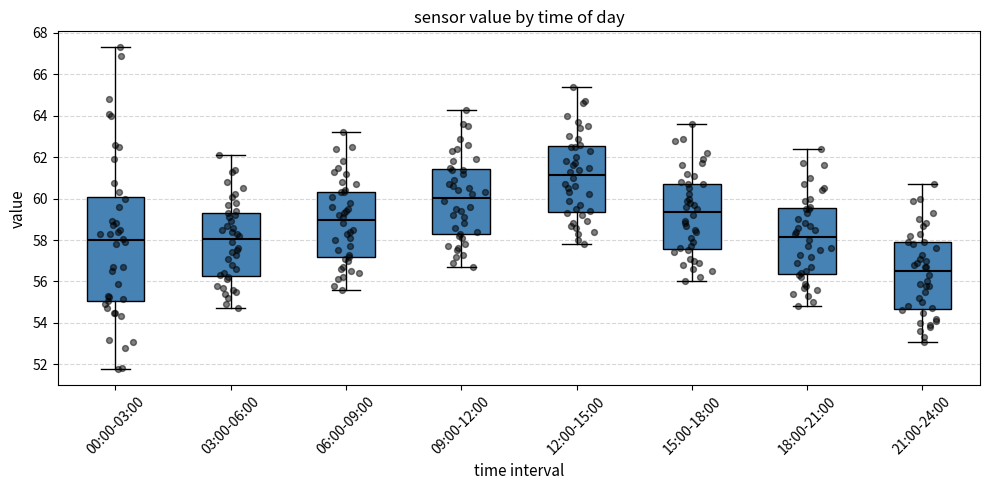

Reading left to right, read every box against the y-axis: the position of its median line, the range the box covers, and the ends of its whiskers. The values are not printed on the chart, so give them approximately, as read against the axis.

00:00-03:00: median 58.0, box 55.0 to 60.0, whiskers 51.8 to 67.4
03:00-06:00: median 58.0, box 56.2 to 59.4, whiskers 54.8 to 62.2
06:00-09:00: median 59.0, box 57.2 to 60.4, whiskers 55.6 to 63.2
09:00-12:00: median 60.0, box 58.2 to 61.4, whiskers 56.8 to 64.4
12:00-15:00: median 61.2, box 59.4 to 62.6, whiskers 57.8 to 65.4
15:00-18:00: median 59.4, box 57.6 to 60.8, whiskers 56.0 to 63.6
18:00-21:00: median 58.2, box 56.4 to 59.6, whiskers 54.8 to 62.4
21:00-24:00: median 56.6, box 54.6 to 58.0, whiskers 53.2 to 60.8